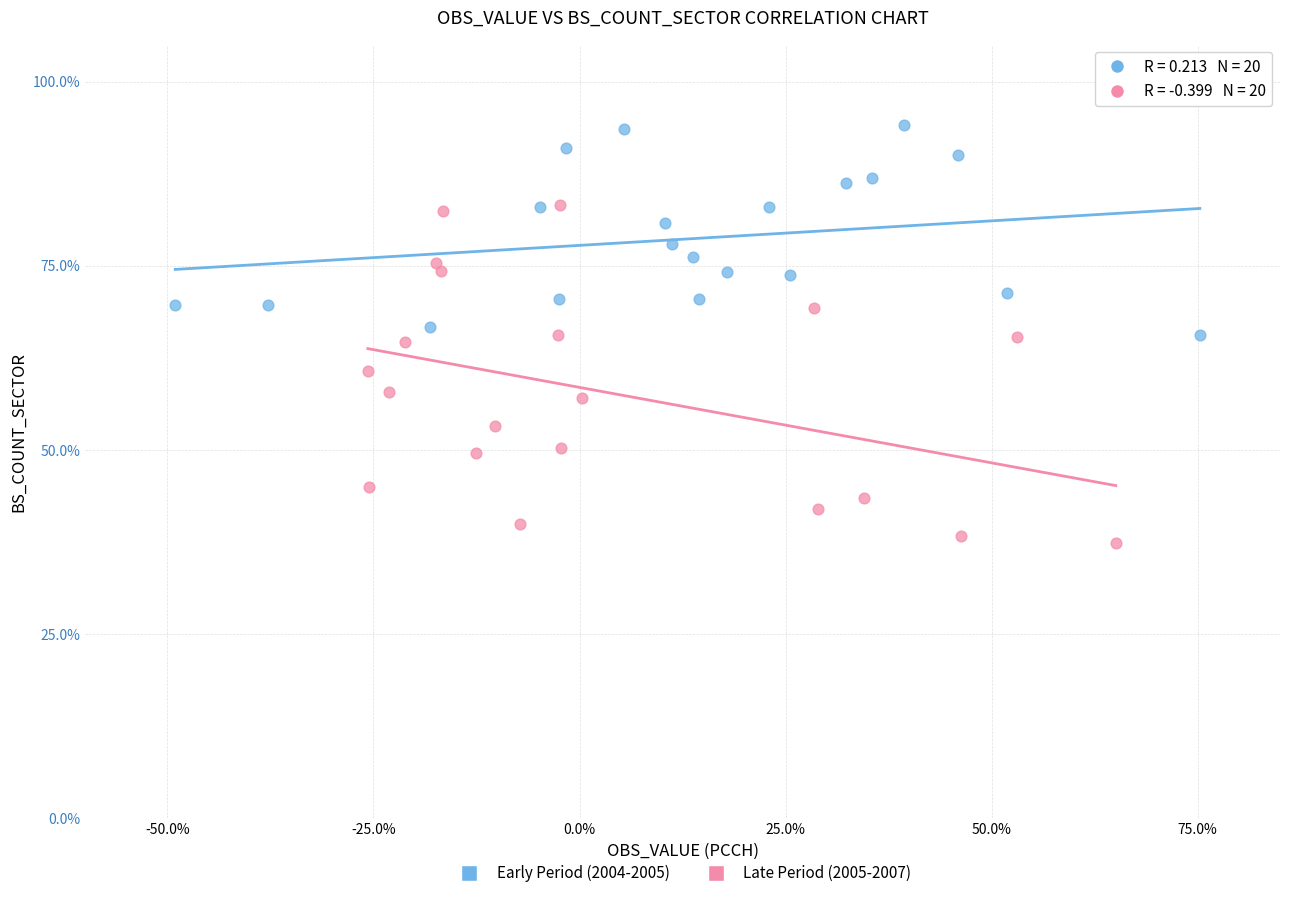

Which series reaches the maximum Y coordinate?

Early Period (2004-2005)